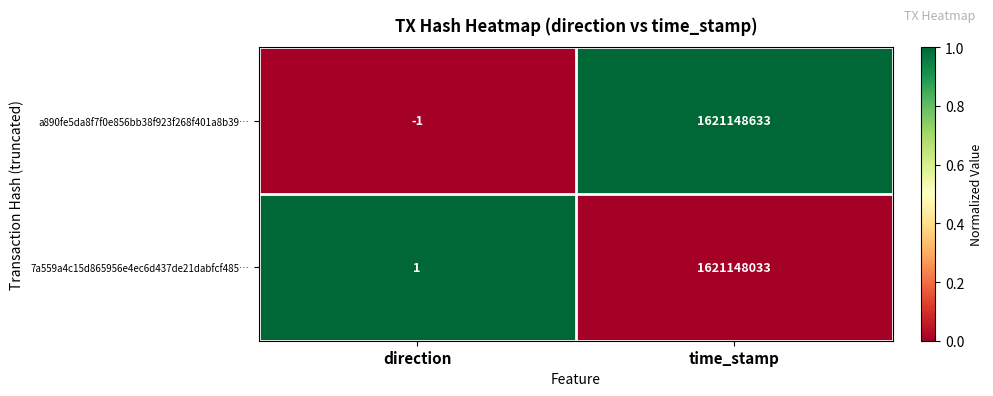

What is the difference between the maximum and minimum values in the 7a559a4c15d865956e4ec6d437de21dabfcf485… series?

1621148032